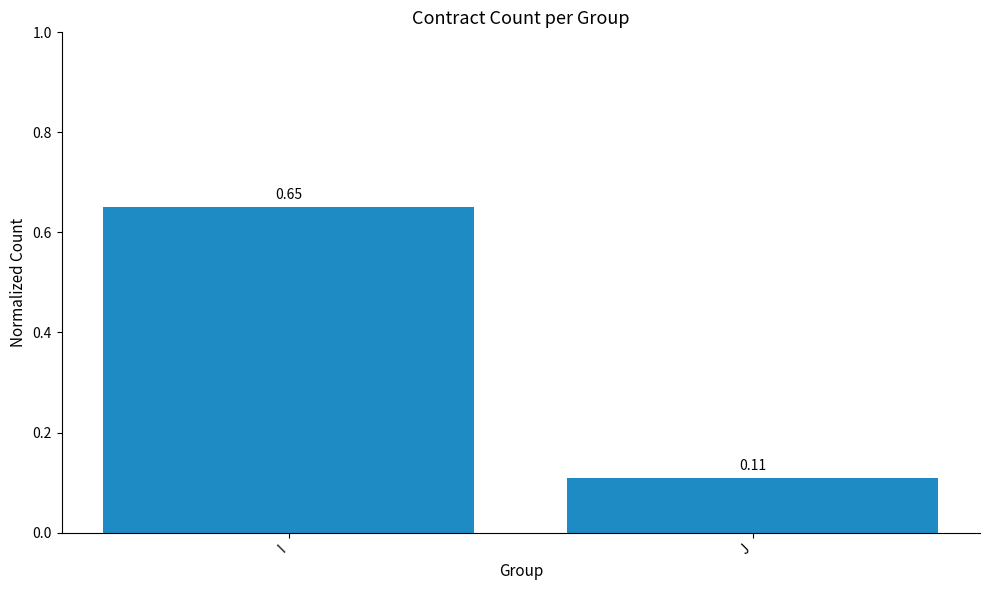

Rank the categories by value from highest to lowest.

I, J